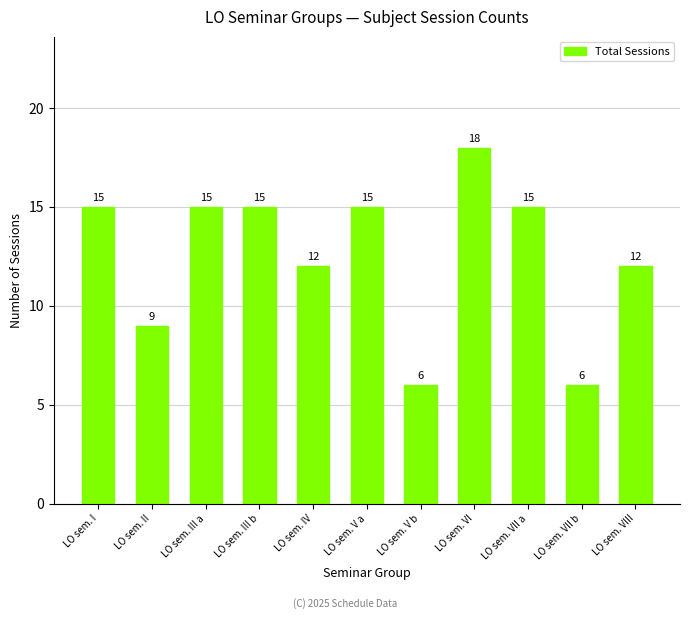

Reading right to left, what are all the values shown in this chart?

LO sem. VIII=12	LO sem. VII b=6	LO sem. VII a=15	LO sem. VI=18	LO sem. V b=6	LO sem. V a=15	LO sem. IV=12	LO sem. III b=15	LO sem. III a=15	LO sem. II=9	LO sem. I=15